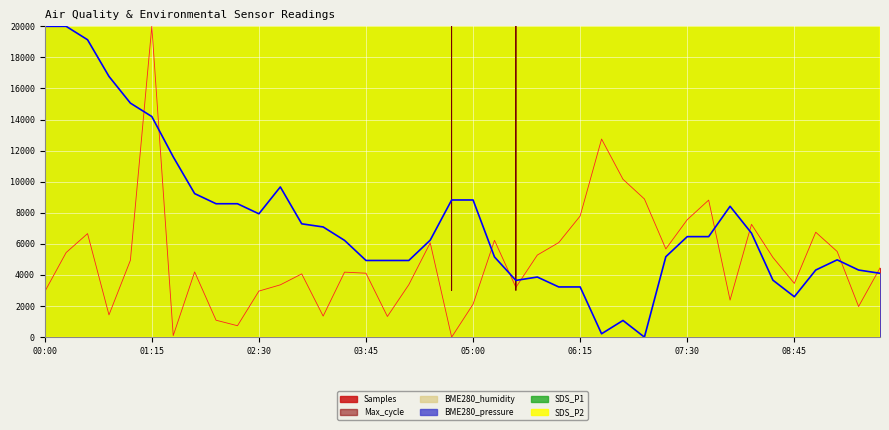

Reading right to left, list all the values displayed in this chart.

Samples: 09:45=4450.5	09:30=1971.2	09:15=5511.7	09:00=6751.4	08:45=3458.1	08:30=5130.5	08:15=7259.6	08:00=2383.2	07:45=8818.7	07:30=7558.4	07:15=5676.5	07:00=8890.8	06:45=10158.0	06:30=12747.3	06:15=7795.3	06:00=6085.2	05:45=5281.6	05:30=3204.0	05:15=6229.4	05:00=2118.8	04:45=0.0	04:30=6068.0	04:15=3375.7	04:00=1329.0	03:45=4114.0	03:30=4182.7	03:15=1353.0	03:00=4069.4	02:45=3365.4	02:30=2963.6	02:15=734.9	02:00=1088.6	01:45=4196.4	01:30=99.6	01:15=20000.0	01:00=4945.1	00:45=1432.0	00:30=6662.1	00:15=5443.0	00:00=2922.4
BME280_pressure: 09:45=4109.1	09:30=4318.3	09:15=4973.2	09:00=4318.3	08:45=2599.9	08:30=3665.8	08:15=6691.6	08:00=8419.9	07:45=6467.4	07:30=6467.4	07:15=5174.9	07:00=0.0	06:45=1073.3	06:30=216.7	06:15=3230.0	06:00=3230.0	05:45=3867.5	05:30=3650.9	05:15=5160.0	05:00=8825.8	04:45=8825.8	04:30=6240.8	04:15=4933.4	04:00=4933.4	03:45=4933.4	03:30=6225.9	03:15=7090.0	03:00=7291.7	02:45=9665.0	02:30=7936.7	02:15=8584.2	02:00=8584.2	01:45=9236.7	01:30=11602.5	01:15=14195.0	01:00=15059.1	00:45=16777.5	00:30=19135.8	00:15=20000.0	00:00=20000.0
SDS_P1: 09:45=4800000.0	09:30=6720000.0	09:15=3350000.0	09:00=5530000.0	08:45=5000000.0	08:30=4400000.0	08:15=6180000.0	08:00=4950000.0	07:45=7150000.0	07:30=7400000.0	07:15=5900000.0	07:00=5280000.0	06:45=4720000.0	06:30=5600000.0	06:15=4400000.0	06:00=10550000.0	05:45=6100000.0	05:30=5530000.0	05:15=4820000.0	05:00=7530000.0	04:45=4320000.0	04:30=4930000.0	04:15=6220000.0	04:00=4150000.0	03:45=4780000.0	03:30=5150000.0	03:15=5500000.0	03:00=5320000.0	02:45=5180000.0	02:30=4930000.0	02:15=5100000.0	02:00=12200000.0	01:45=6380000.0	01:30=5800000.0	01:15=4400000.0	01:00=6630000.0	00:45=8150000.0	00:30=5350000.0	00:15=7750000.0	00:00=5650000.0
BME280_humidity: 09:45=2260000.0	09:30=2298000.0	09:15=2288000.0	09:00=2306000.0	08:45=2342000.0	08:30=2352000.0	08:15=2386000.0	08:00=2450000.0	07:45=2474000.0	07:30=2424000.0	07:15=2430000.0	07:00=2444000.0	06:45=2464000.0	06:30=2484000.0	06:15=2482000.0	06:00=2480000.0	05:45=2512000.0	05:30=2468000.0	05:15=2480000.0	05:00=2498000.0	04:45=2554000.0	04:30=2518000.0	04:15=2520000.0	04:00=2528000.0	03:45=2448000.0	03:30=2508000.0	03:15=2540000.0	03:00=2582000.0	02:45=2554000.0	02:30=2544000.0	02:15=2540000.0	02:00=2544000.0	01:45=2622000.0	01:30=2582000.0	01:15=2604000.0	01:00=2590000.0	00:45=2580000.0	00:30=2522000.0	00:15=2596000.0	00:00=2594000.0
SDS_P2: 09:45=6752000.0	09:30=5872000.0	09:15=4880000.0	09:00=5360000.0	08:45=6400000.0	08:30=6400000.0	08:15=8080000.0	08:00=6000000.0	07:45=6720000.0	07:30=6880000.0	07:15=5600000.0	07:00=6160000.0	06:45=6512000.0	06:30=7552000.0	06:15=5872000.0	06:00=7888000.0	05:45=7408000.0	05:30=7488000.0	05:15=6448000.0	05:00=7248000.0	04:45=5808000.0	04:30=6448000.0	04:15=6560000.0	04:00=5680000.0	03:45=6608000.0	03:30=6560000.0	03:15=5760000.0	03:00=5840000.0	02:45=6912000.0	02:30=6320000.0	02:15=7280000.0	02:00=10912000.0	01:45=9248000.0	01:30=7248000.0	01:15=6400000.0	01:00=8480000.0	00:45=8400000.0	00:30=7008000.0	00:15=8688000.0	00:00=8208000.0
Max_cycle: 09:45=1812954.8	09:30=3622909.5	09:15=1812954.8	09:00=177378565.6	08:45=300003000.0	08:30=160183995.5	08:15=20817479.6	08:00=10410239.8	07:45=200455488.7	07:30=25342366.5	07:15=6337841.6	07:00=455488.7	06:45=3170420.8	06:30=2717932.1	06:15=3622909.5	06:00=148419289.6	05:45=3622909.5	05:30=3000.0	05:15=10410239.8	05:00=185975850.7	04:45=3000.0	04:30=24437389.1	04:15=3622909.5	04:00=1812954.8	03:45=1812954.8	03:30=11767705.9	03:15=71496212.7	03:00=2717932.1	02:45=4980375.6	02:30=1360466.1	02:15=3622909.5	02:00=23984900.5	01:45=1360466.1	01:30=907977.4	01:15=151134221.7	01:00=3622909.5	00:45=26247343.9	00:30=4980375.6	00:15=14030149.3	00:00=23532411.8